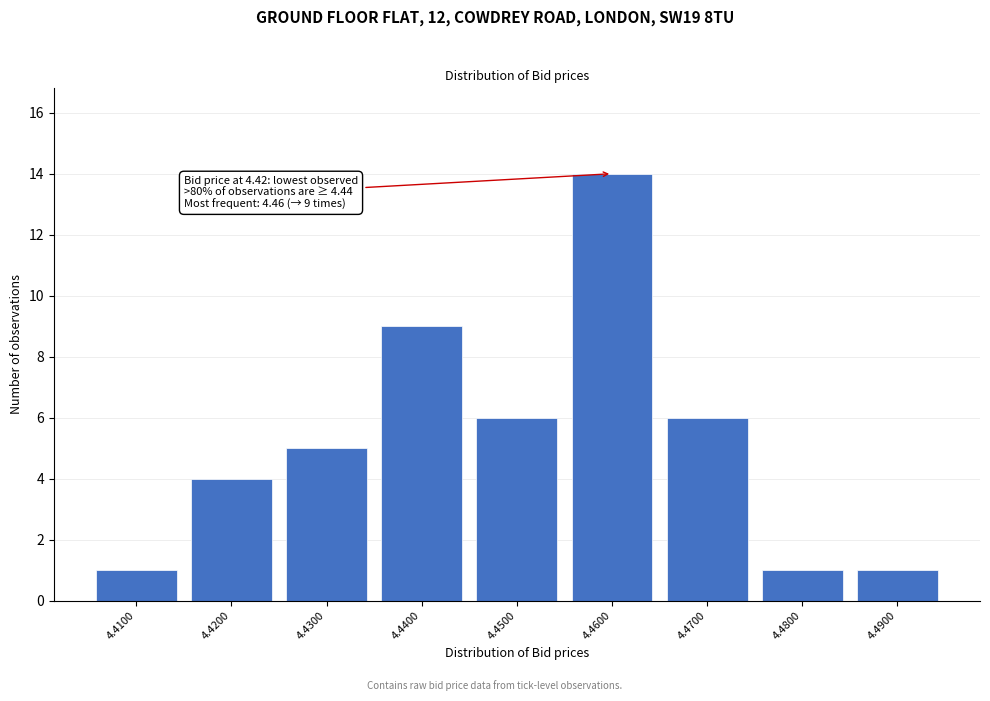

Reading left to right, transcribe all the data shown in this chart.

4.4100=1	4.4200=4	4.4300=5	4.4400=9	4.4500=6	4.4600=14	4.4700=6	4.4800=1	4.4900=1